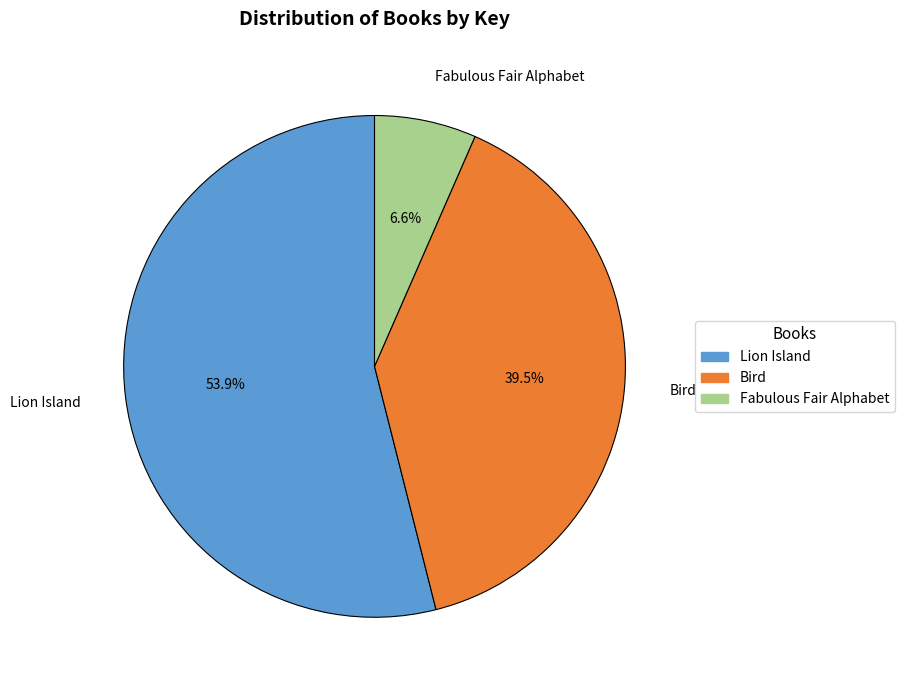

Which slice is the largest?

Lion Island